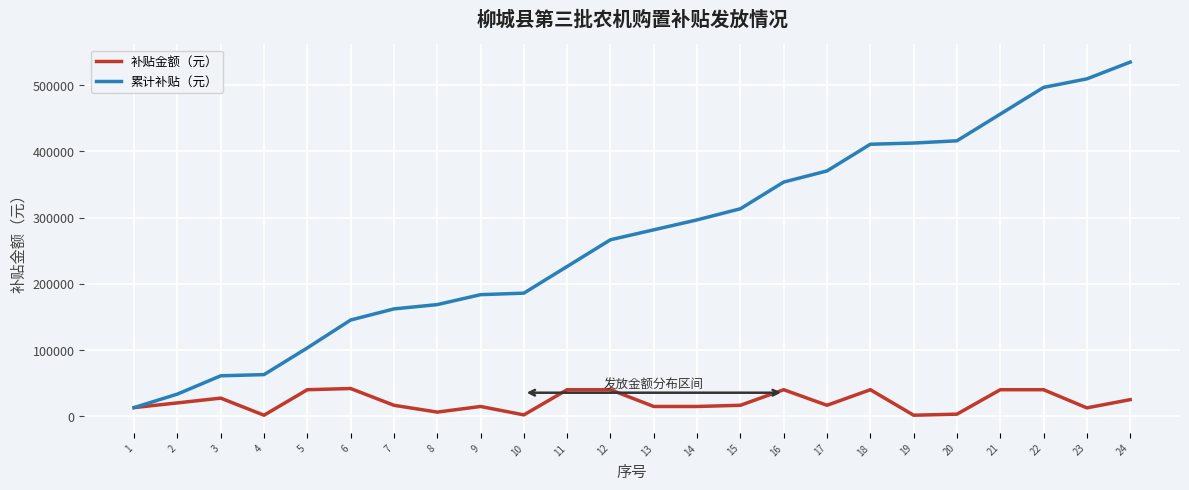

At which label does 累计补贴（元） reach its peak?

24